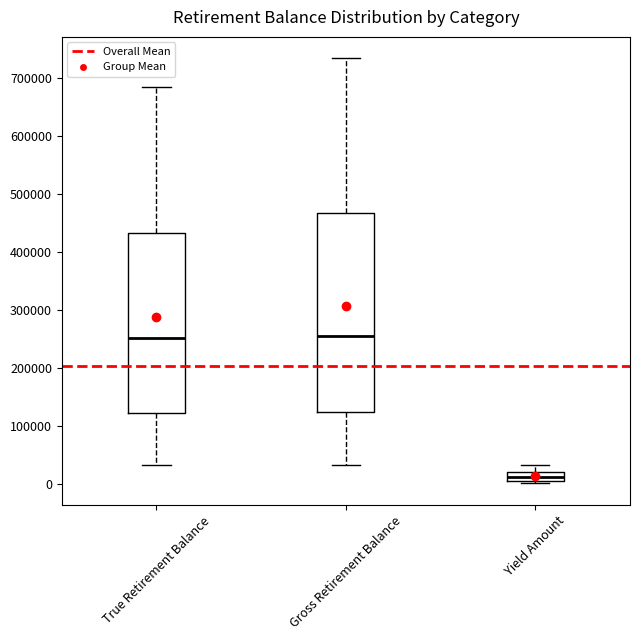

Where does the lower whisker of the box for True Retirement Balance end on the y-axis? The values are not printed on the chart, so give them approximately, as read against the axis.

30000